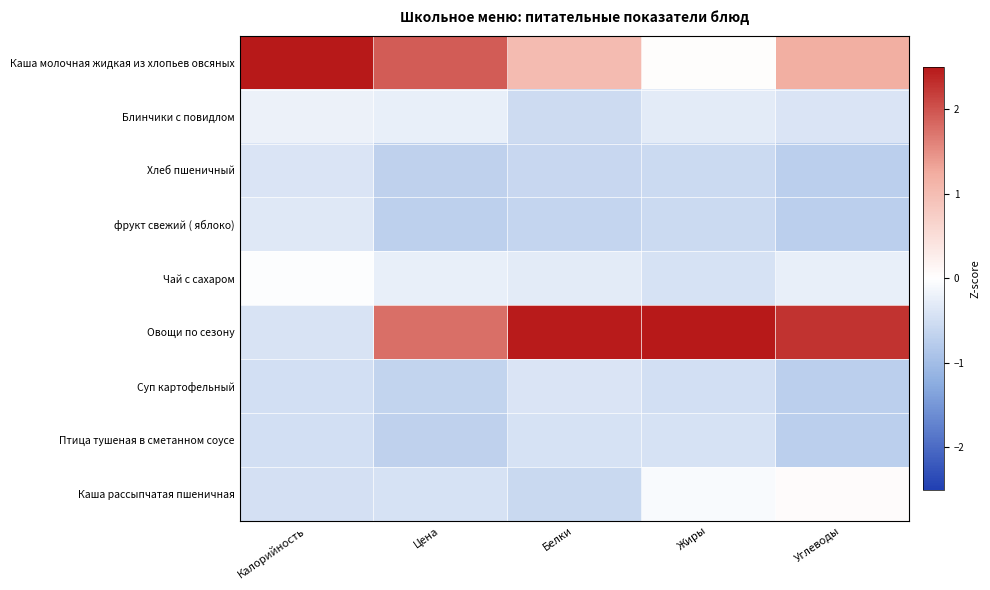

Which category has the lowest value across all series?

Углеводы